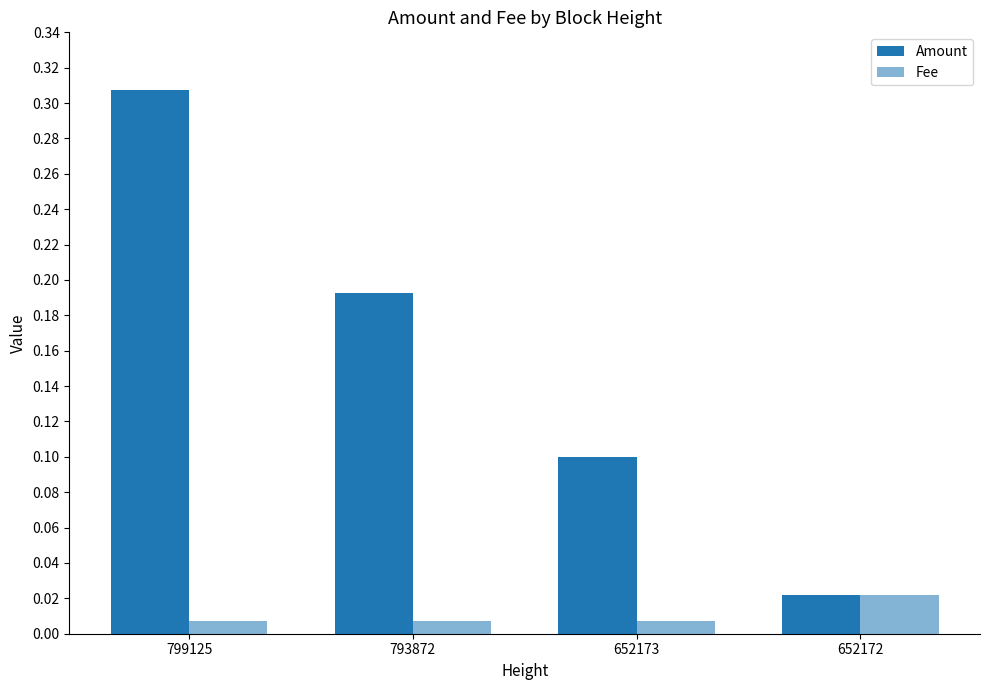

How many distinct data groups are displayed?

2